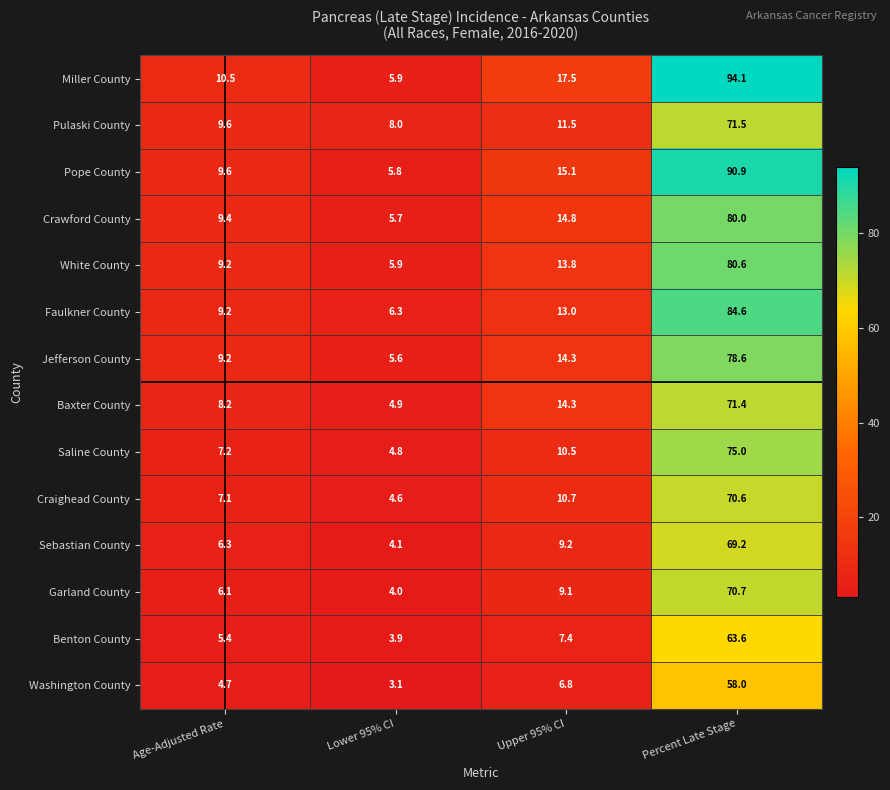

At how many categories does at least one series exceed 73?

1